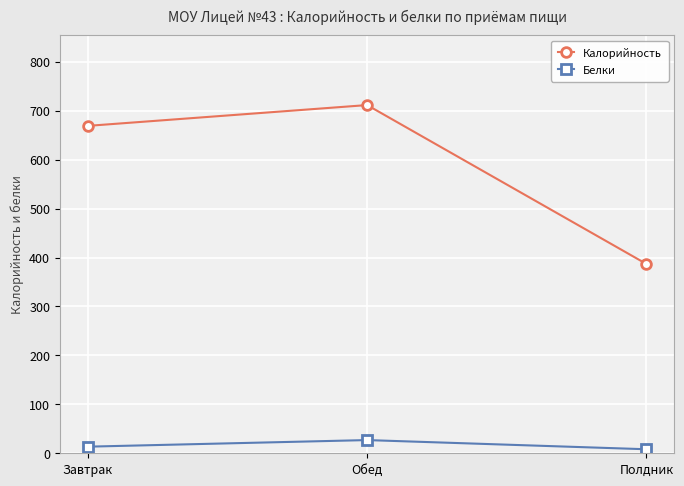

How many lines are shown in the chart?

2